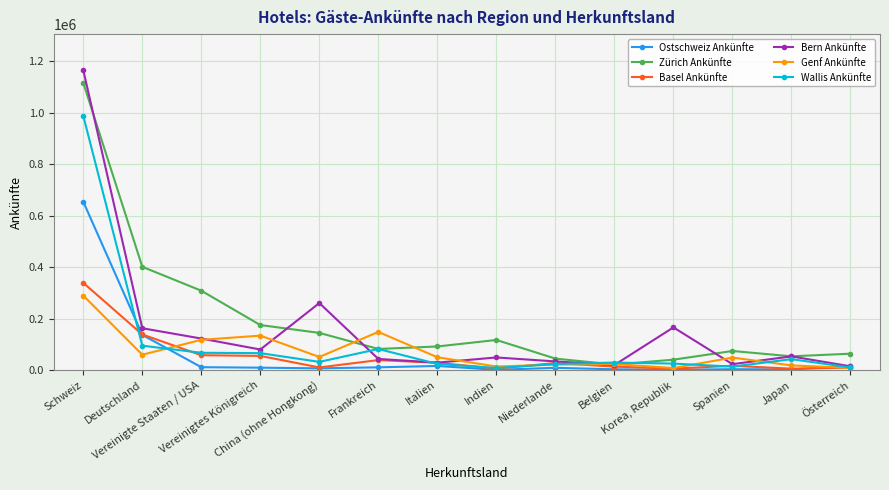

What is the difference between the highest and lowest values at China (ohne Hongkong)?

253780